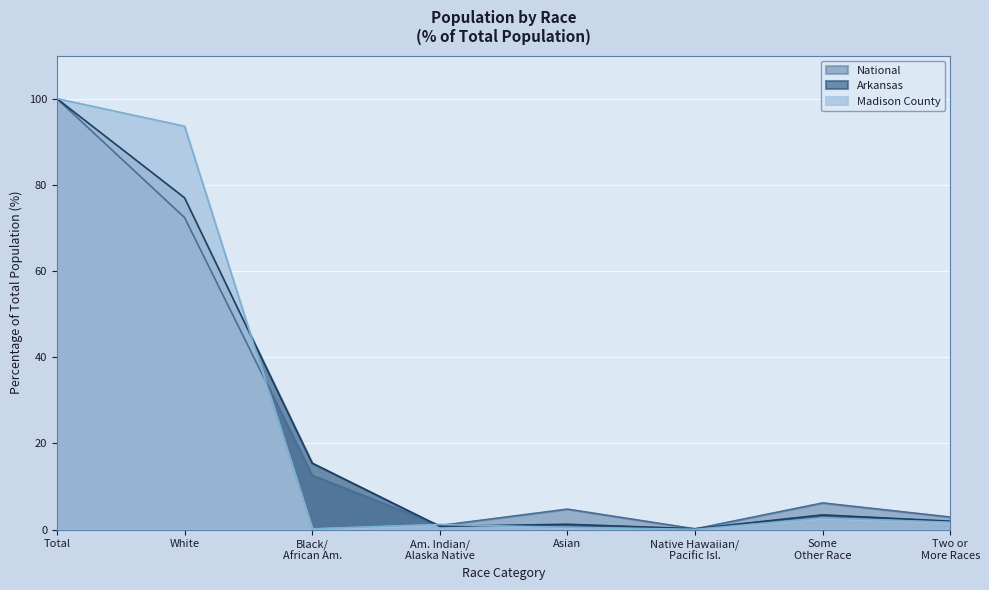

Where is Madison County nearest to the value 50?

White